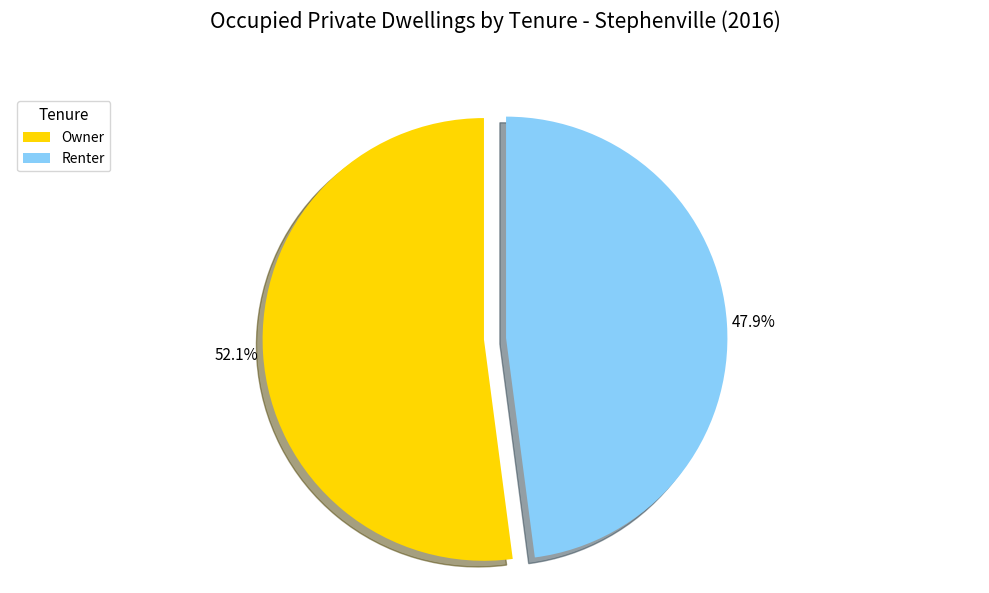

What percentage do Renter and Owner together represent?

100.0%